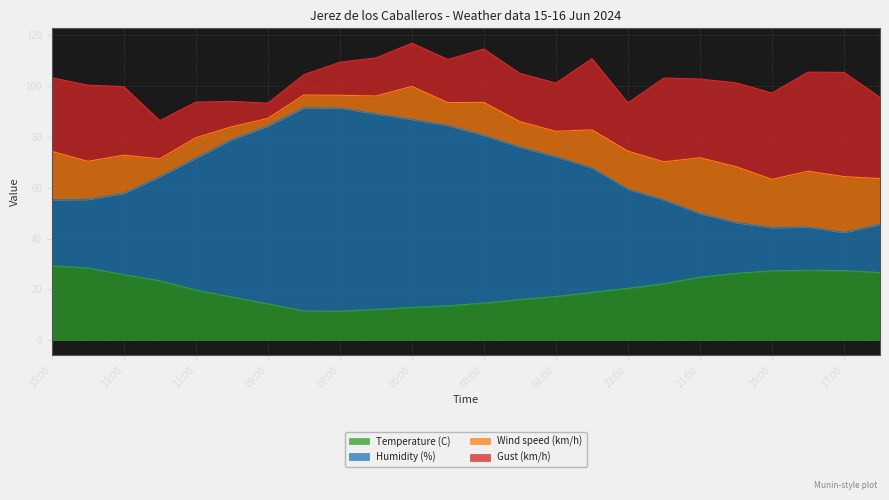

What is the total value across all series at 17:00?

105.4